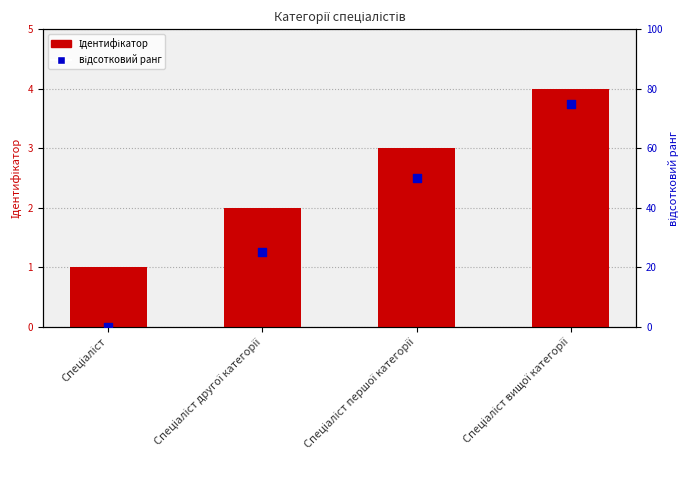

Which series contains the lowest Y value?

відсотковий ранг